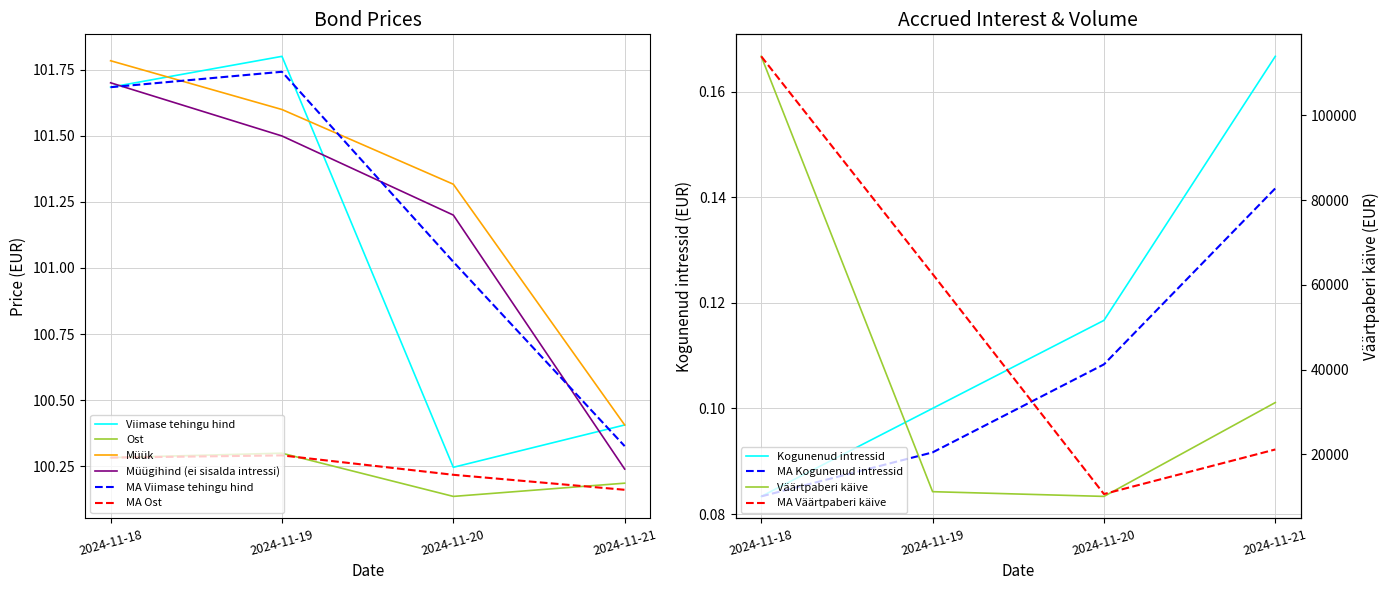

True or false: Ost and Müük cross at least once.

False